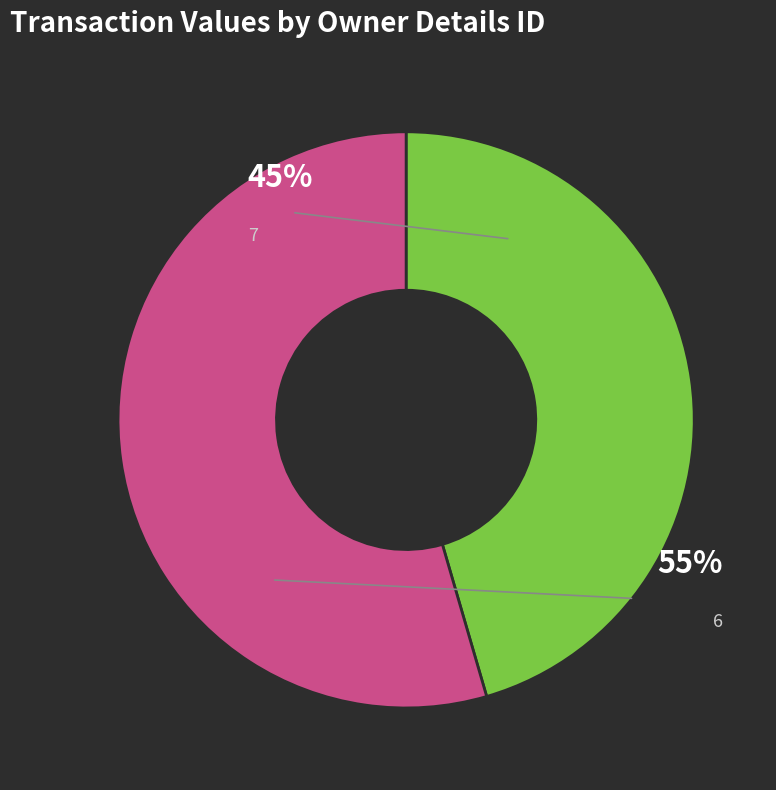

What is the change in value from 7 to 6?

+66323